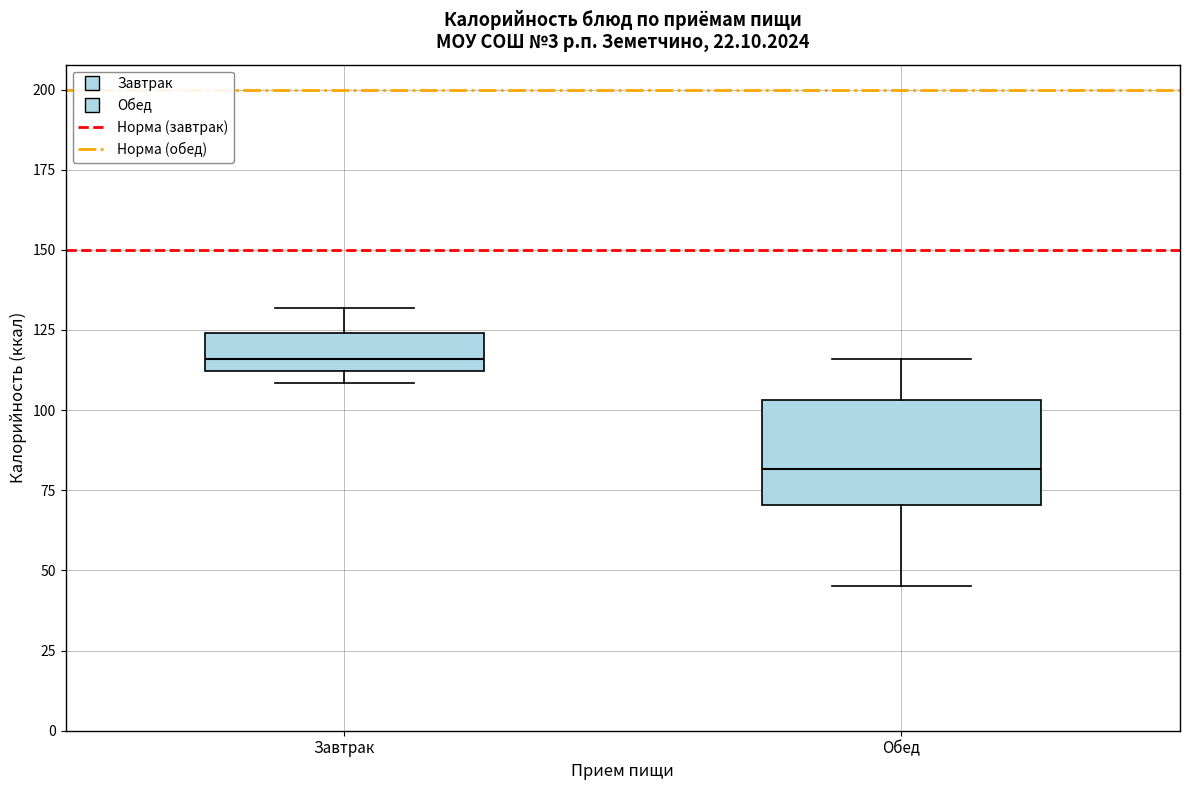

Reading left to right, read every box against the y-axis: the position of its median line, the range the box covers, and the ends of its whiskers. The values are not printed on the chart, so give them approximately, as read against the axis.

Завтрак: median 115, box 110 to 125, whiskers 110 (just below the box's lower edge) to 130
Обед: median 80, box 70 to 105, whiskers 45 to 115